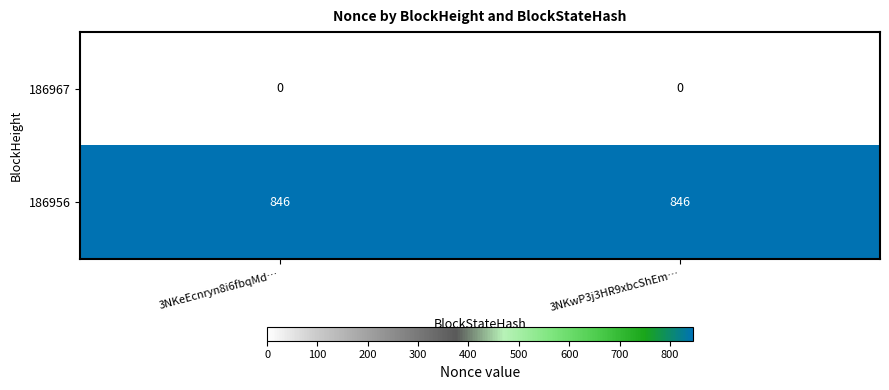

Is it true that 186956 equals 462 at 3NKwP3j3HR9xbcShEm…?

False